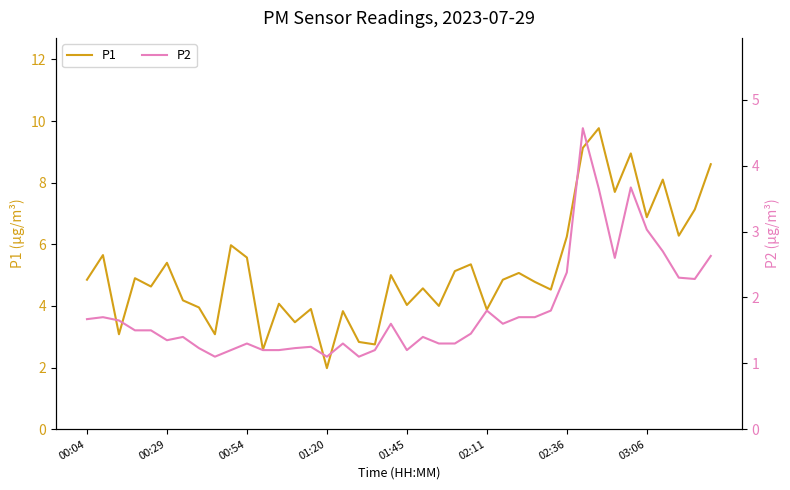

What are all the series names shown in the legend?

P1, P2